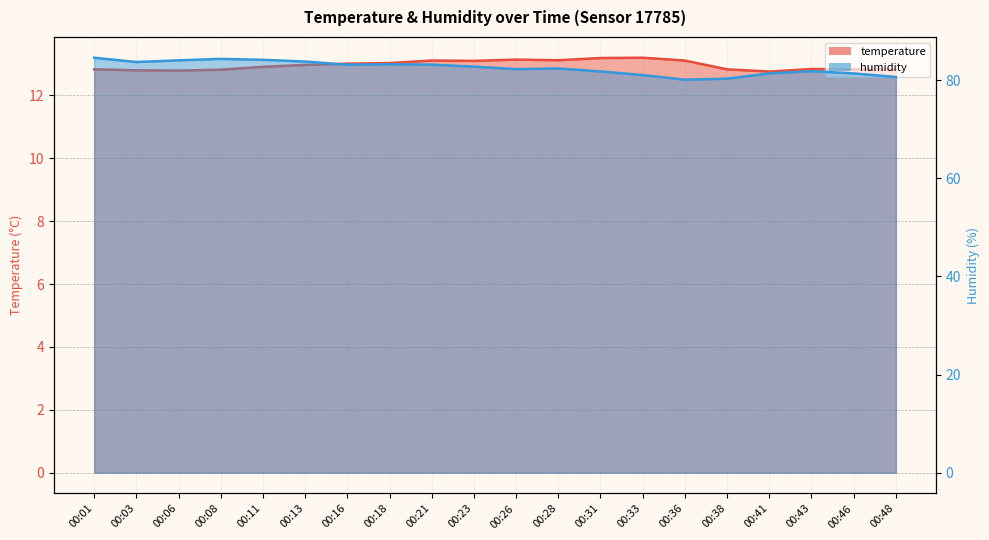

List the labels in order of humidity value, largest first.

00:01, 00:08, 00:11, 00:06, 00:13, 00:03, 00:18, 00:21, 00:16, 00:23, 00:28, 00:26, 00:43, 00:31, 00:41, 00:46, 00:33, 00:48, 00:38, 00:36